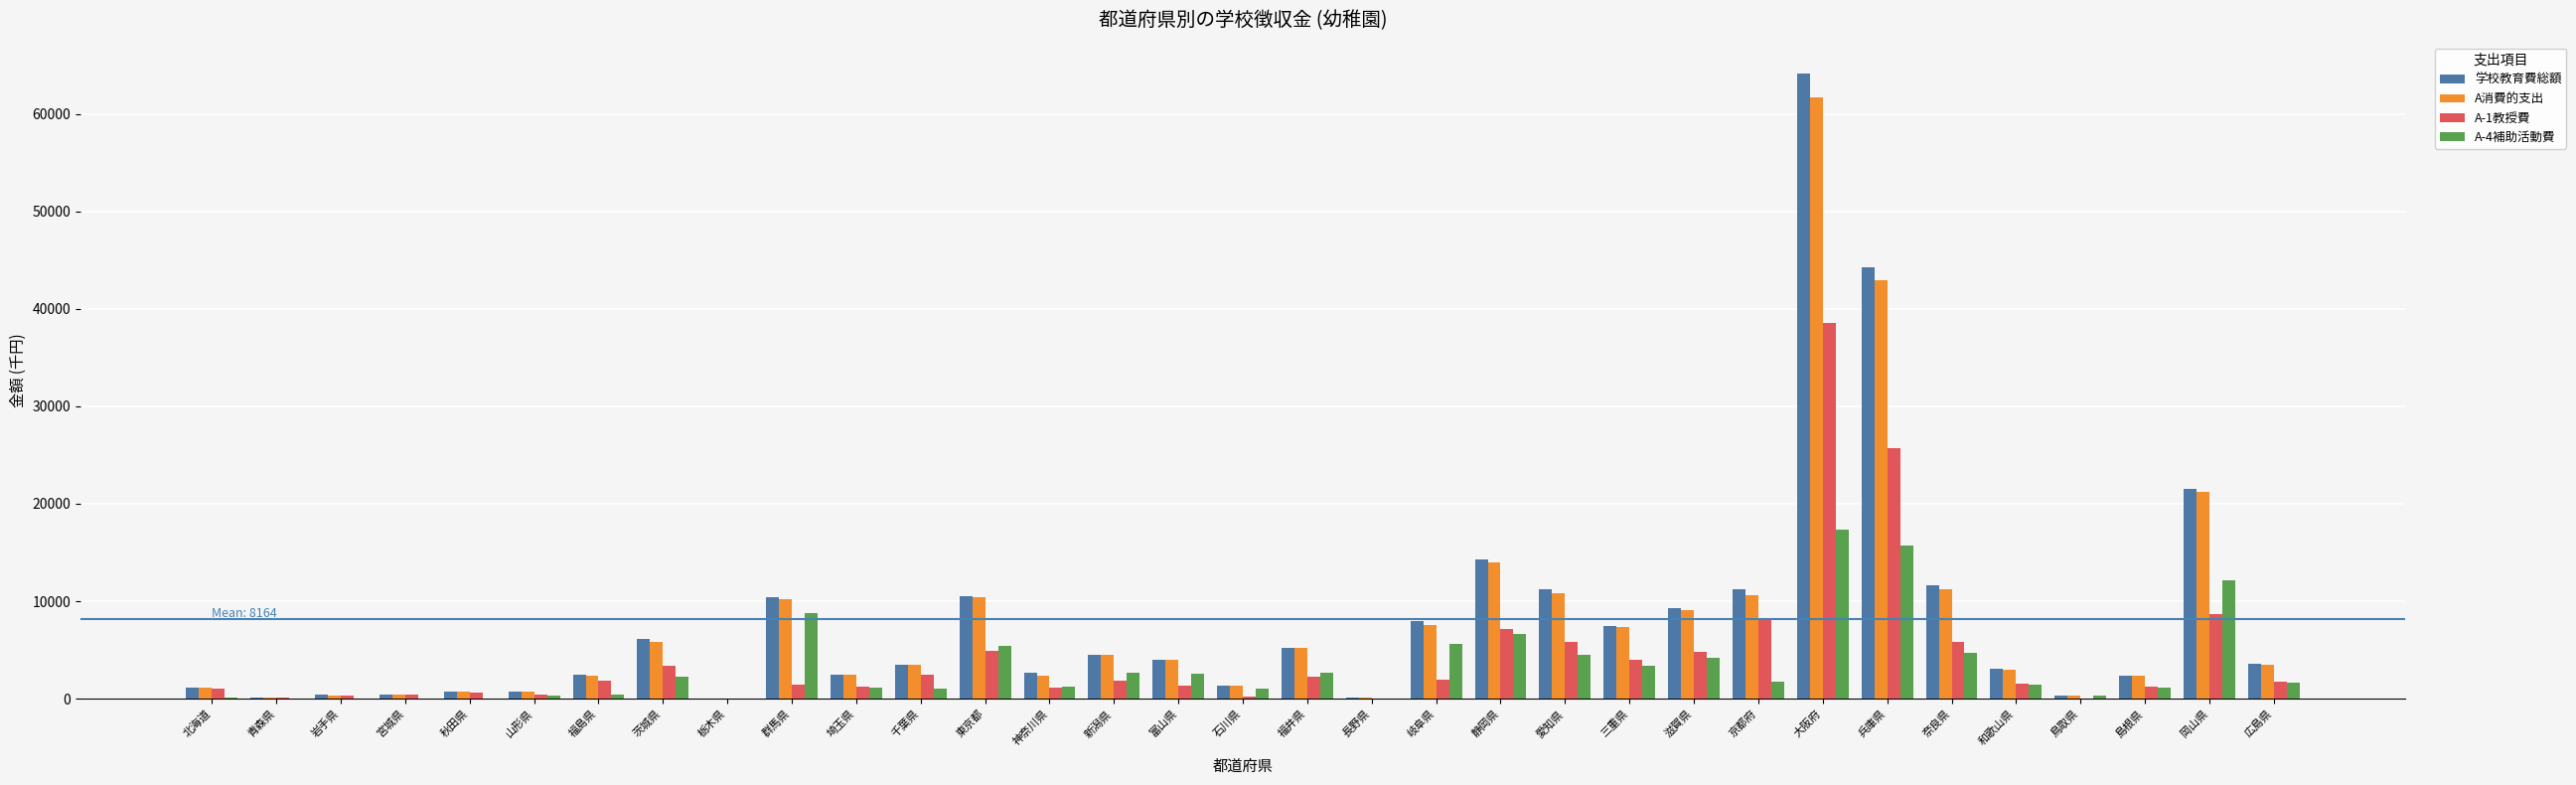

Which series changed the most between 長野県 and 奈良県?

学校教育費総額